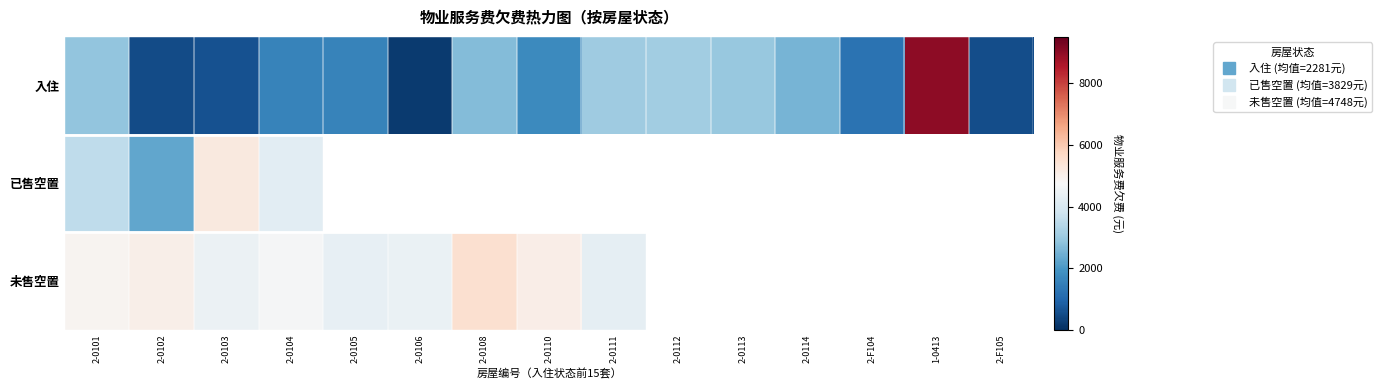

How many positive values does the 已售空置 series have?

4